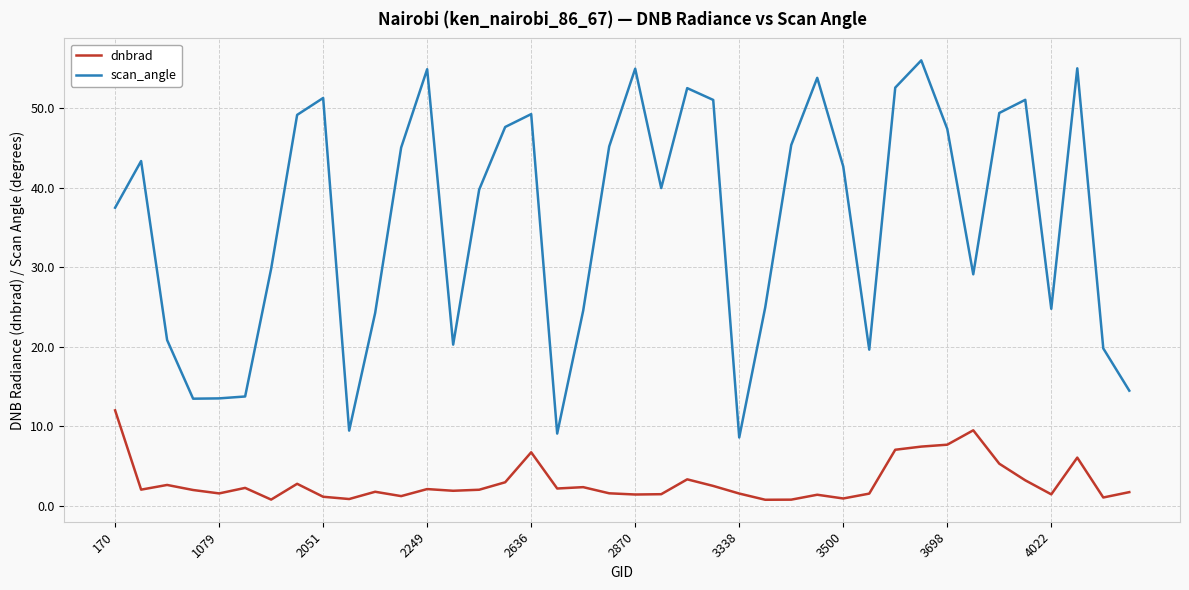

In dnbrad, how many points are higher than both neighbors (excluding endpoints)?

11